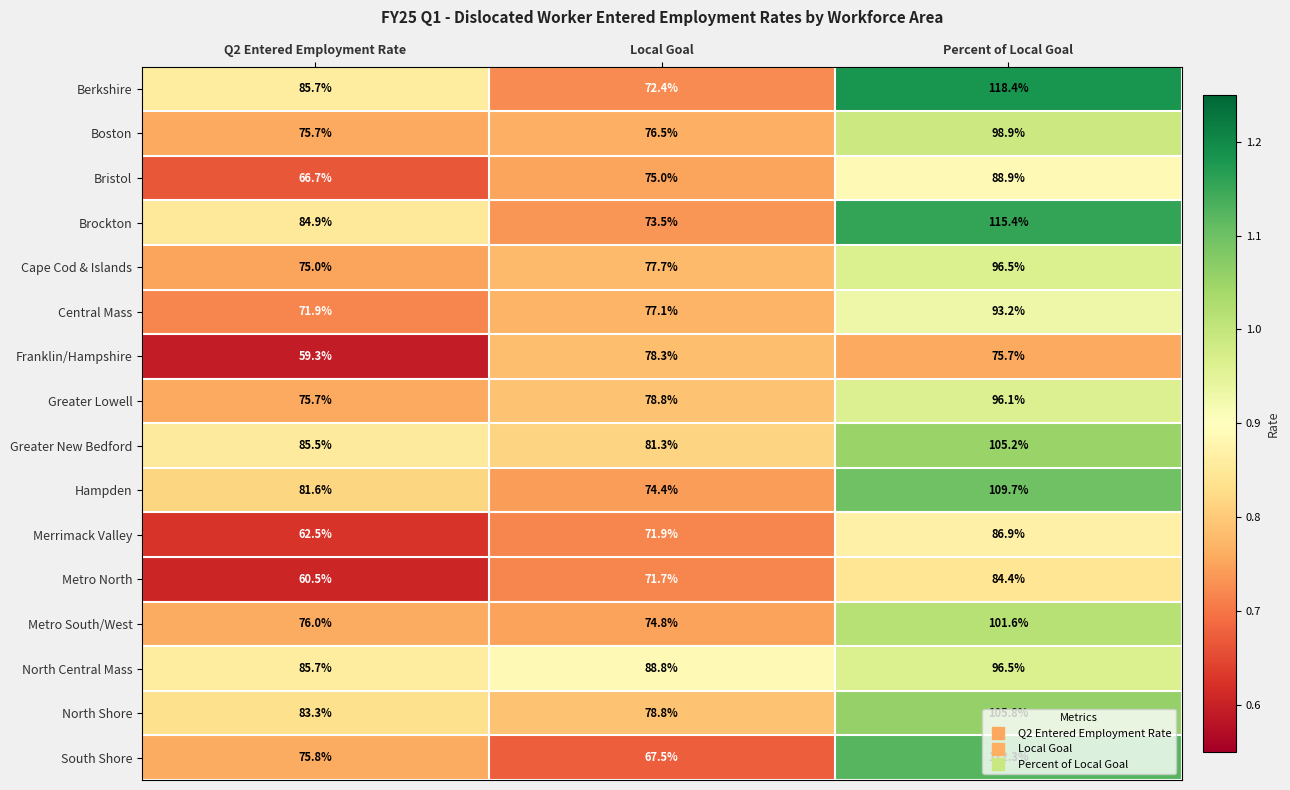

True or false: Metro North has a value of 87.9 at Q2 Entered Employment Rate.

False